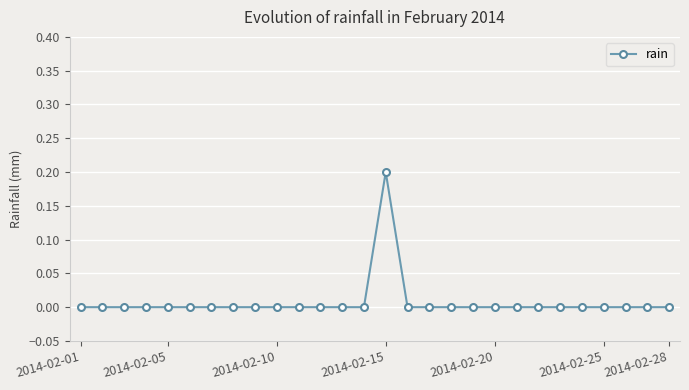

Reading left to right, what are all the values shown in this chart?

0.0	0.0	0.0	0.0	0.0	0.0	0.0	0.0	0.0	0.0	0.0	0.0	0.0	0.0	0.2	0.0	0.0	0.0	0.0	0.0	0.0	0.0	0.0	0.0	0.0	0.0	0.0	0.0